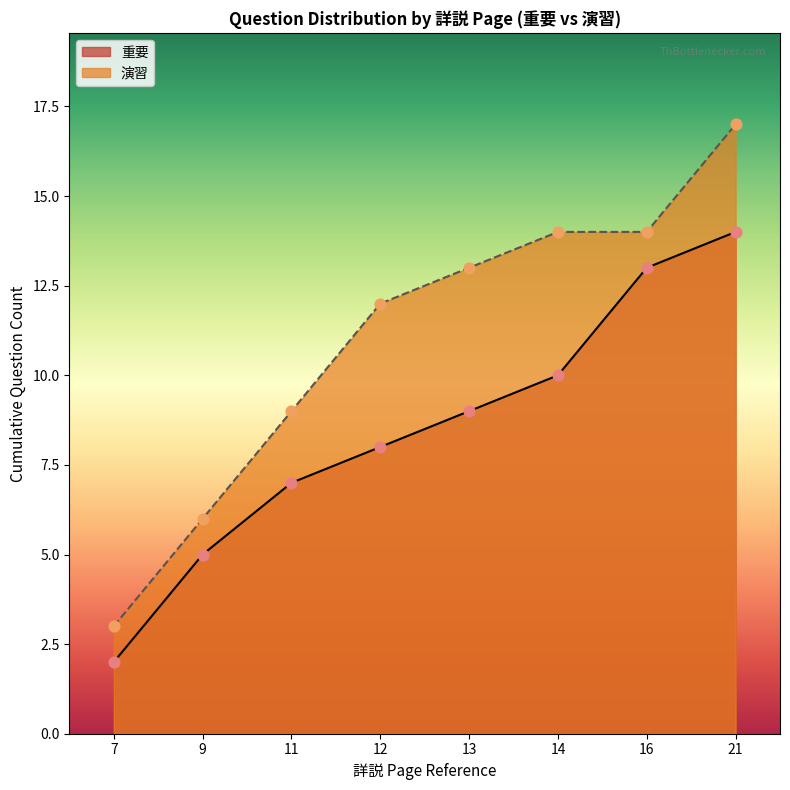

Which has a higher value, 9 or 7?

9